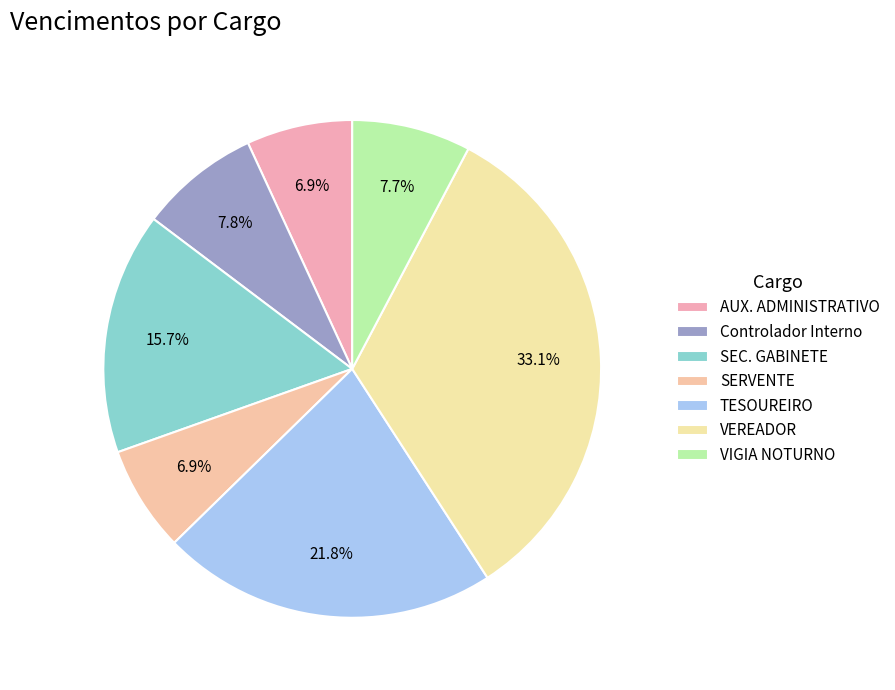

How many slices are in this pie chart?

7